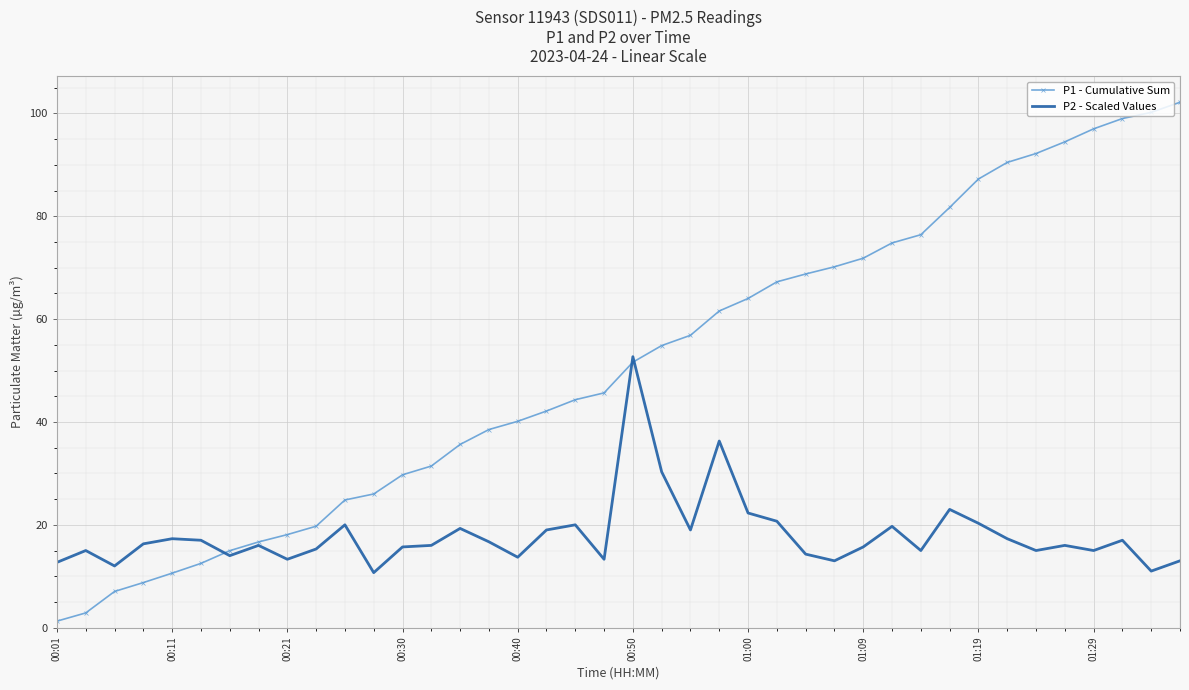

Rank the series by their maximum value, from highest to lowest.

P1 - Cumulative Sum, P2 - Scaled Values